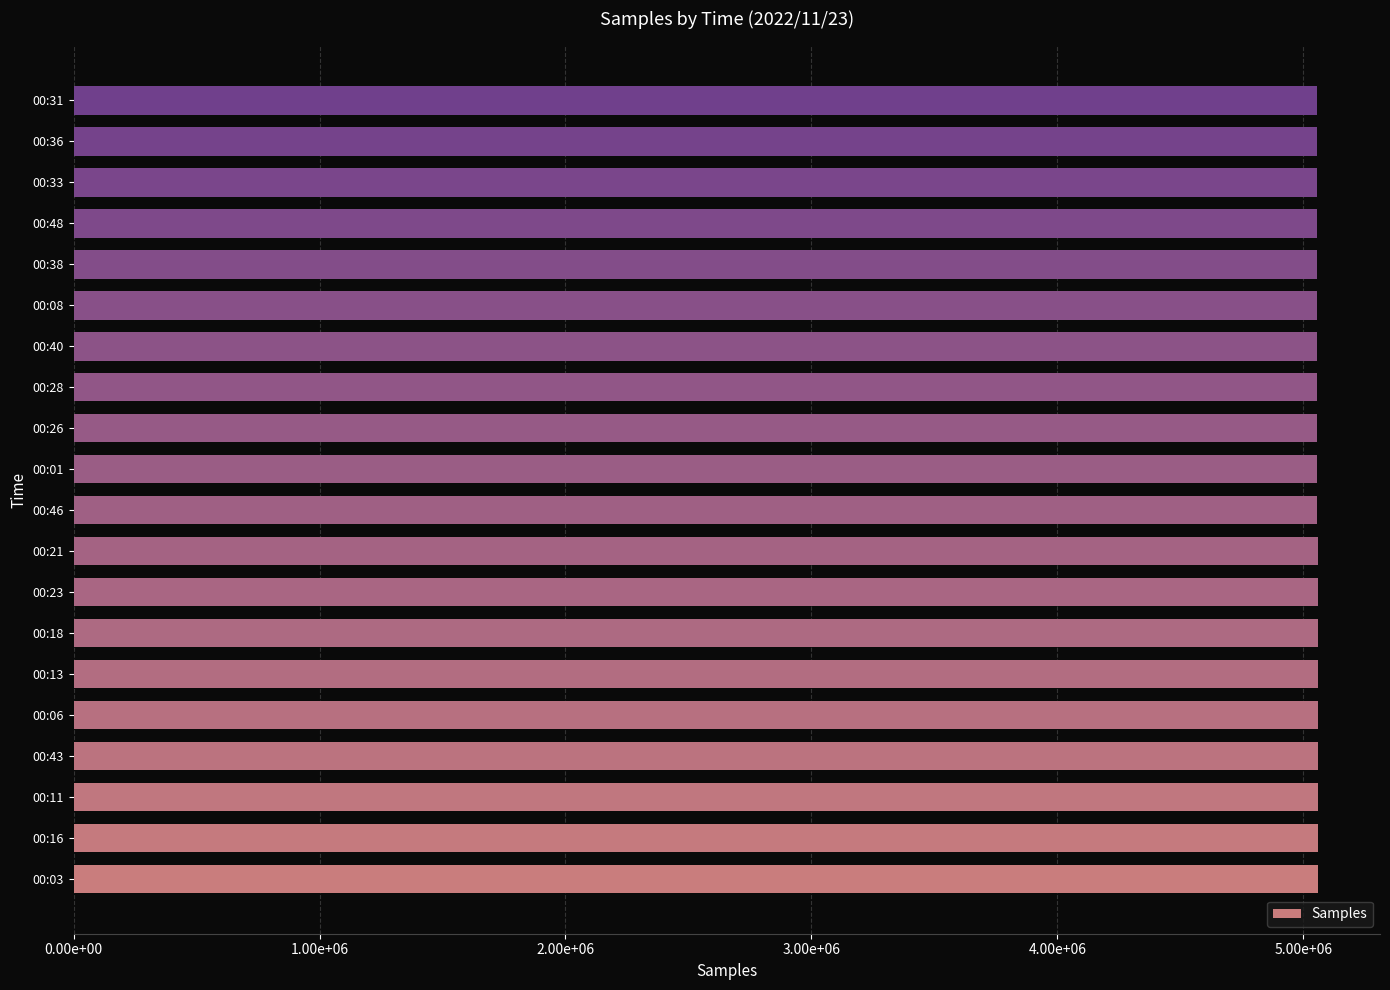

Does the chart contain any negative values?

No